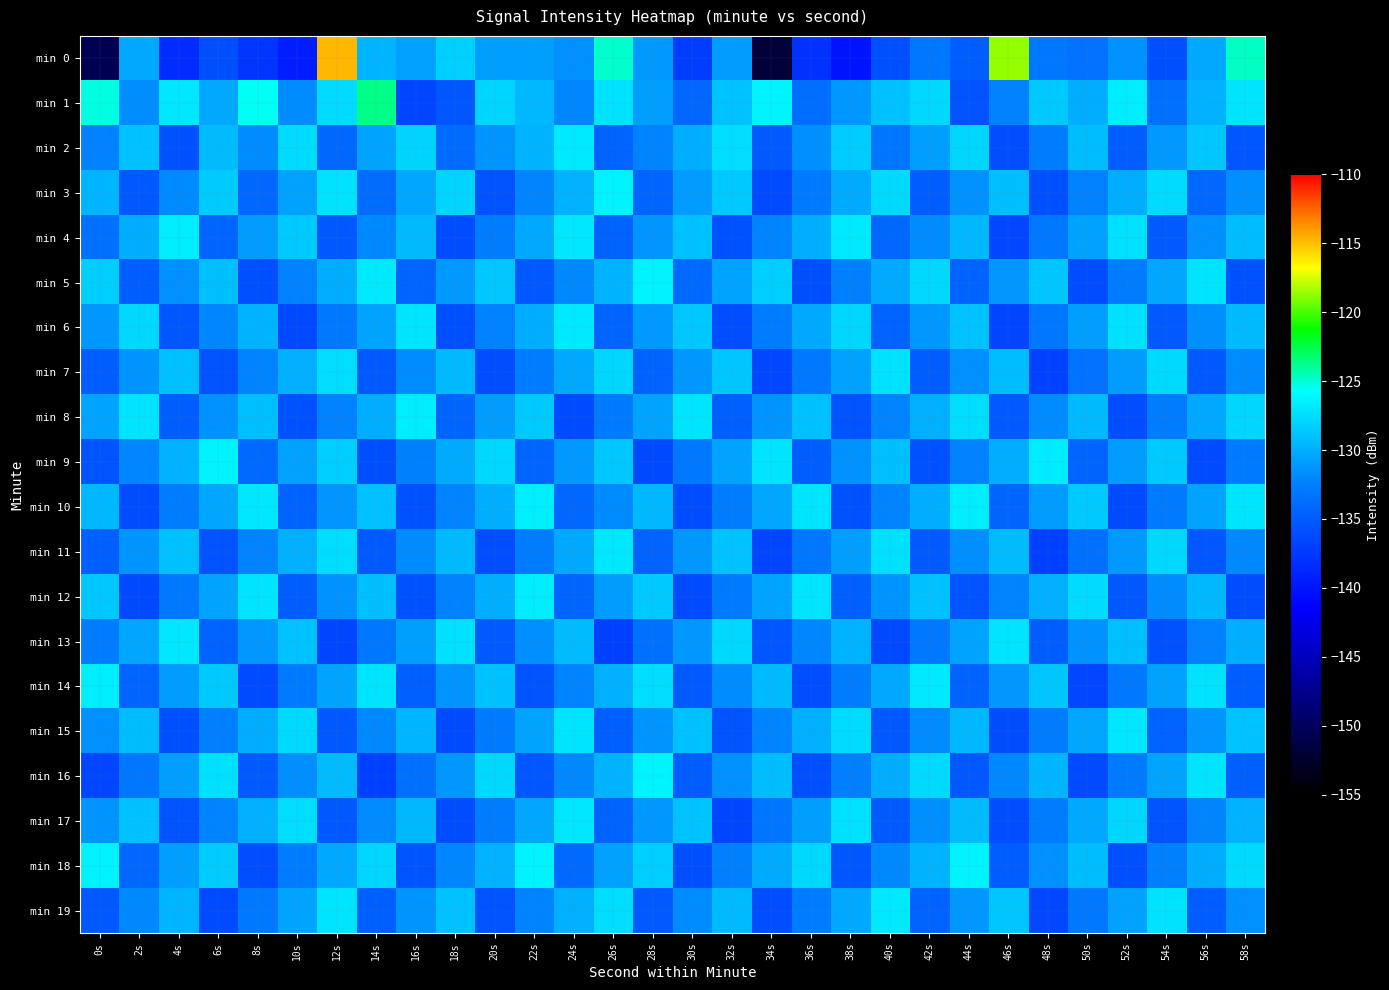

Which series has the largest range (max minus min)?

min 0